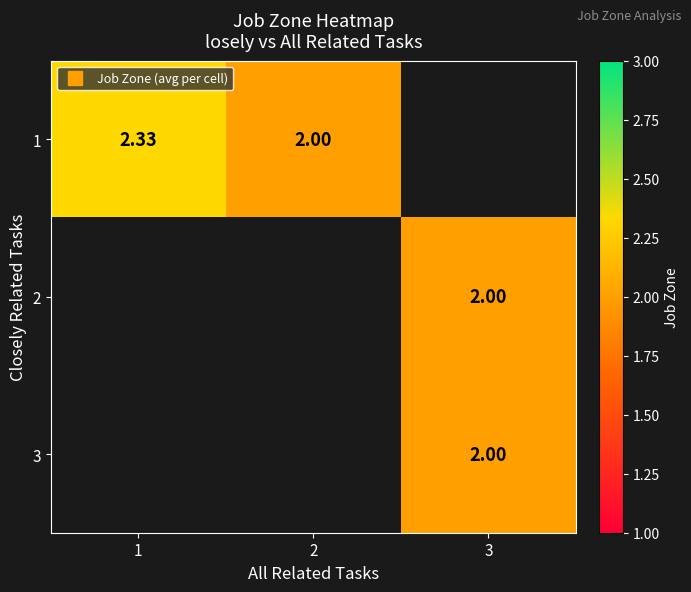

At which label does 1 reach its minimum?

2